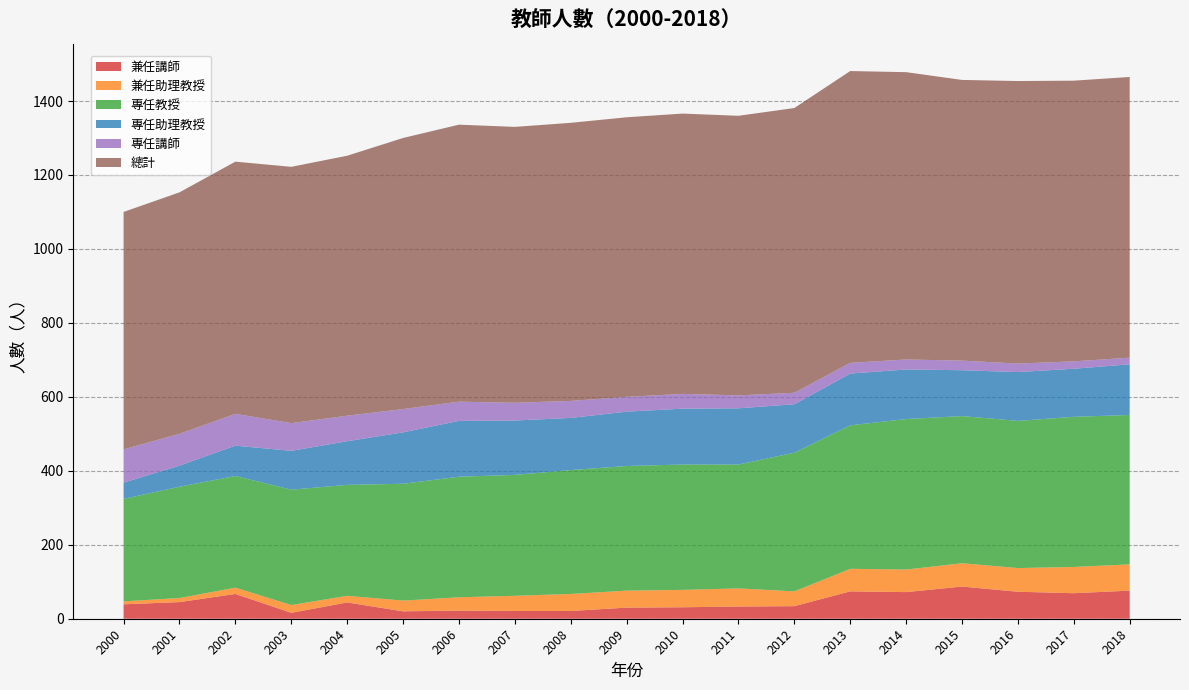

Reading left to right, list all the values displayed in this chart.

兼任講師: 2000=39	2001=45	2002=67	2003=16	2004=44	2005=20	2006=22	2007=21	2008=21	2009=30	2010=31	2011=33	2012=34	2013=74	2014=72	2015=87	2016=73	2017=69	2018=76
兼任助理教授: 2000=8	2001=11	2002=17	2003=21	2004=18	2005=29	2006=36	2007=41	2008=46	2009=46	2010=47	2011=49	2012=40	2013=61	2014=61	2015=63	2016=64	2017=71	2018=71
專任教授: 2000=277	2001=301	2002=302	2003=312	2004=300	2005=316	2006=326	2007=327	2008=335	2009=337	2010=339	2011=335	2012=375	2013=388	2014=407	2015=398	2016=398	2017=406	2018=404
專任助理教授: 2000=44	2001=57	2002=82	2003=105	2004=118	2005=139	2006=151	2007=147	2008=141	2009=147	2010=151	2011=152	2012=131	2013=140	2014=134	2015=124	2016=132	2017=130	2018=137
專任講師: 2000=90	2001=86	2002=86	2003=75	2004=69	2005=63	2006=52	2007=48	2008=46	2009=40	2010=40	2011=35	2012=31	2013=29	2014=27	2015=26	2016=23	2017=20	2018=18
總計: 2000=642	2001=653	2002=682	2003=693	2004=703	2005=733	2006=749	2007=746	2008=752	2009=756	2010=758	2011=756	2012=770	2013=789	2014=777	2015=759	2016=764	2017=759	2018=759